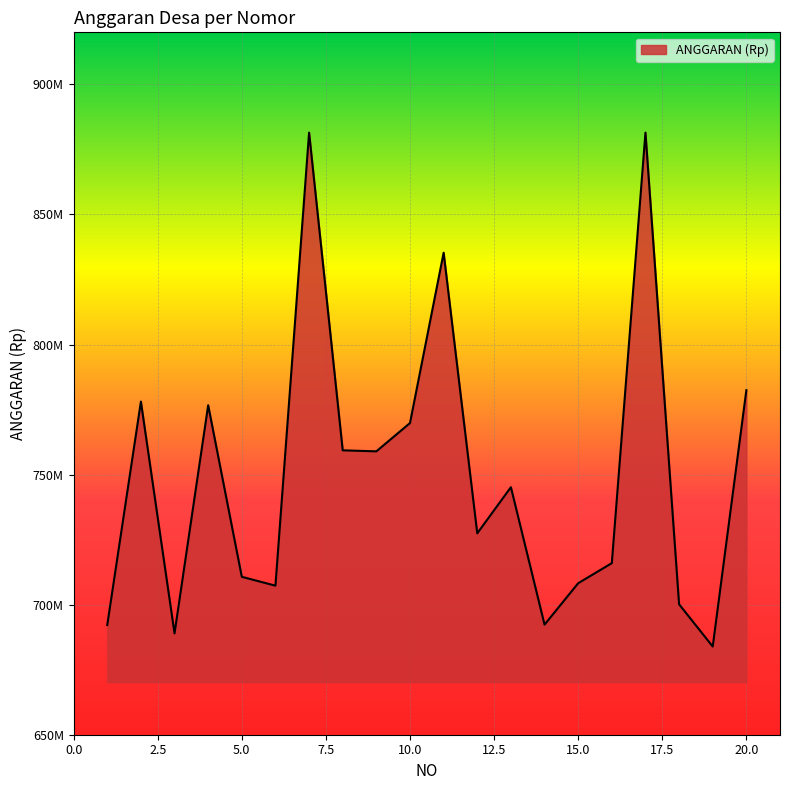

What is the sum of all values?

14995573000